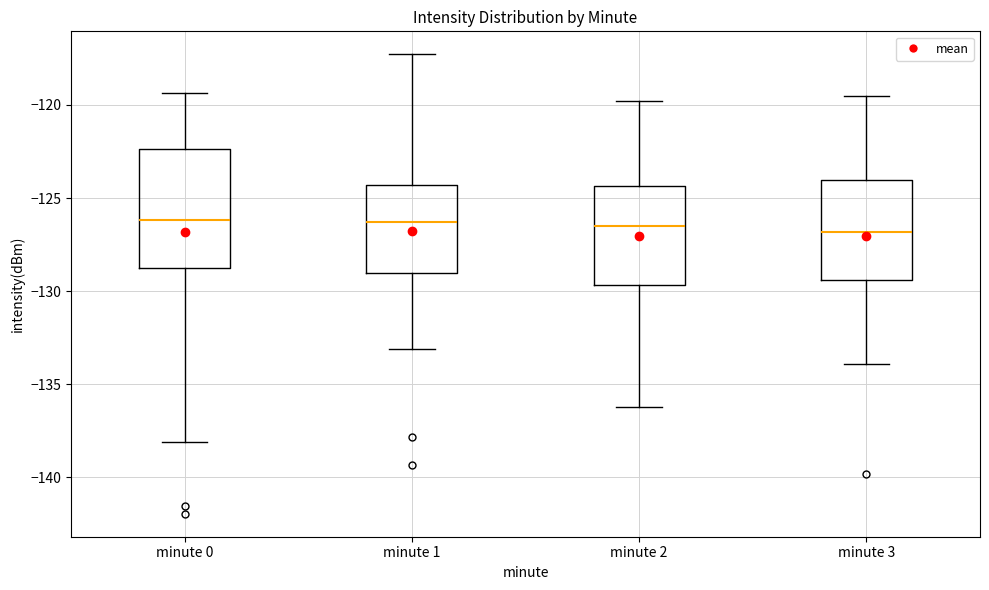

Comparing the boxes themselves (not the whiskers), which one is the tallest?

minute 0